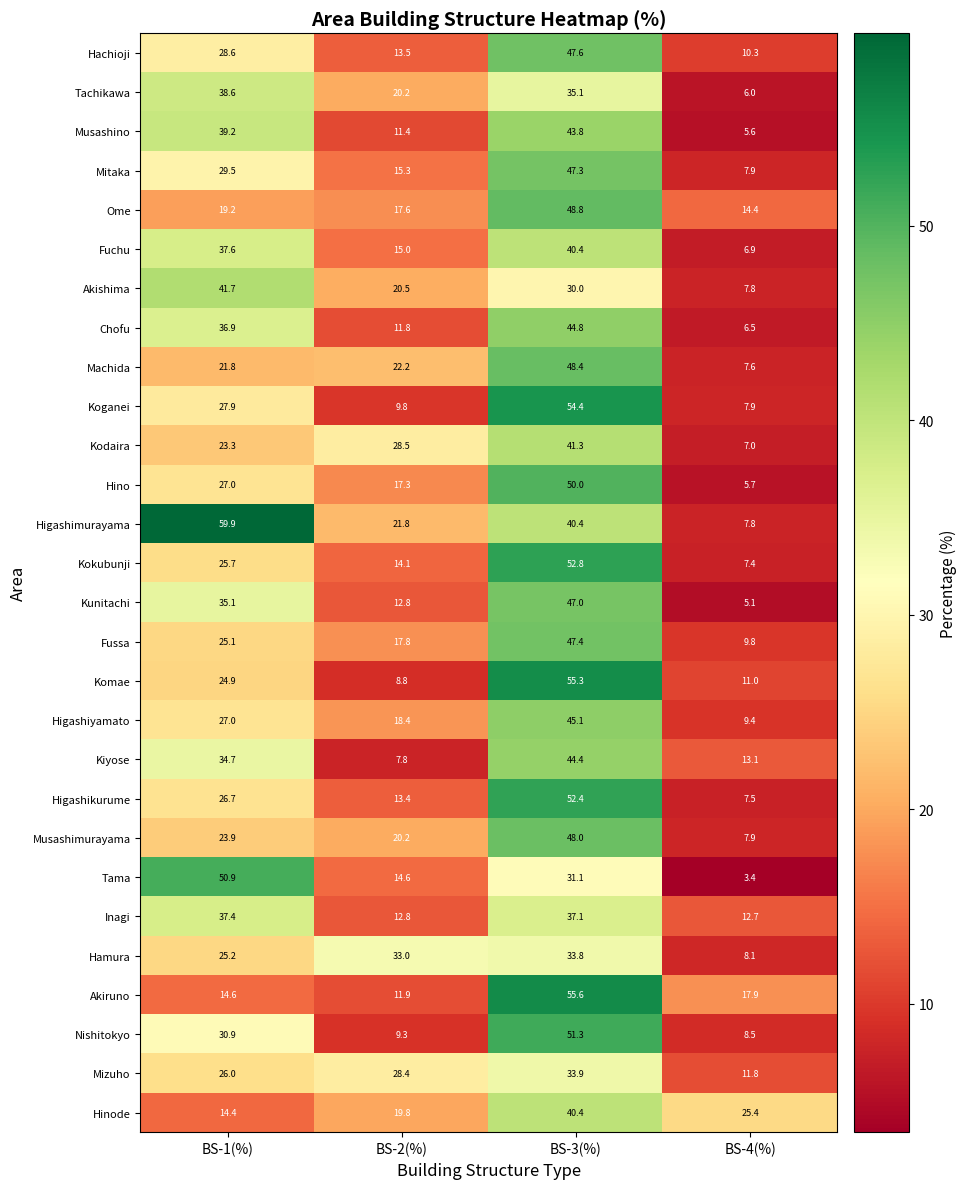

How many data points in Akiruno are less than 17?

2